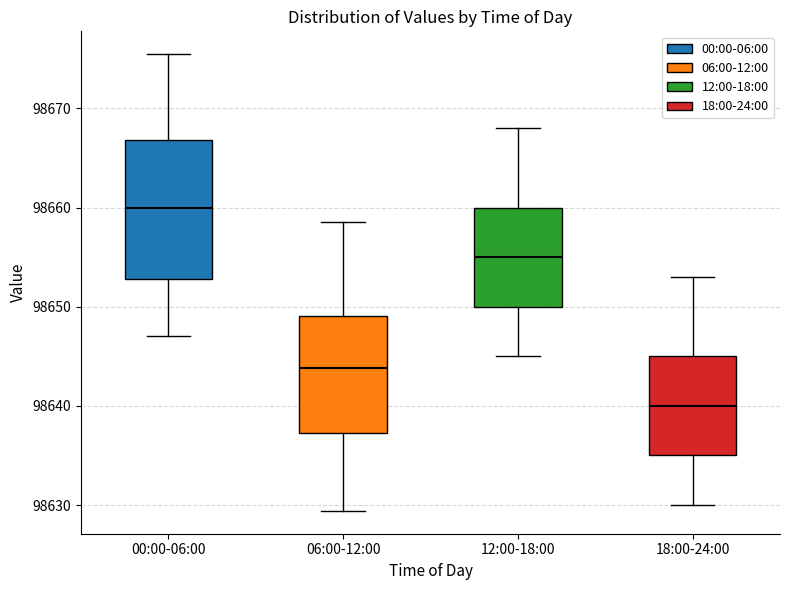

Reading left to right, transcribe this box plot: for each box, give where its median line is, the range the box spans, and where its two whiskers end, as read against the y-axis. The values are not printed on the chart, so give them approximately, as read against the axis.

00:00-06:00: median 98660, box 98653 to 98667, whiskers 98647 to 98675
06:00-12:00: median 98644, box 98637 to 98649, whiskers 98629 to 98659
12:00-18:00: median 98655, box 98650 to 98660, whiskers 98645 to 98668
18:00-24:00: median 98640, box 98635 to 98645, whiskers 98630 to 98653